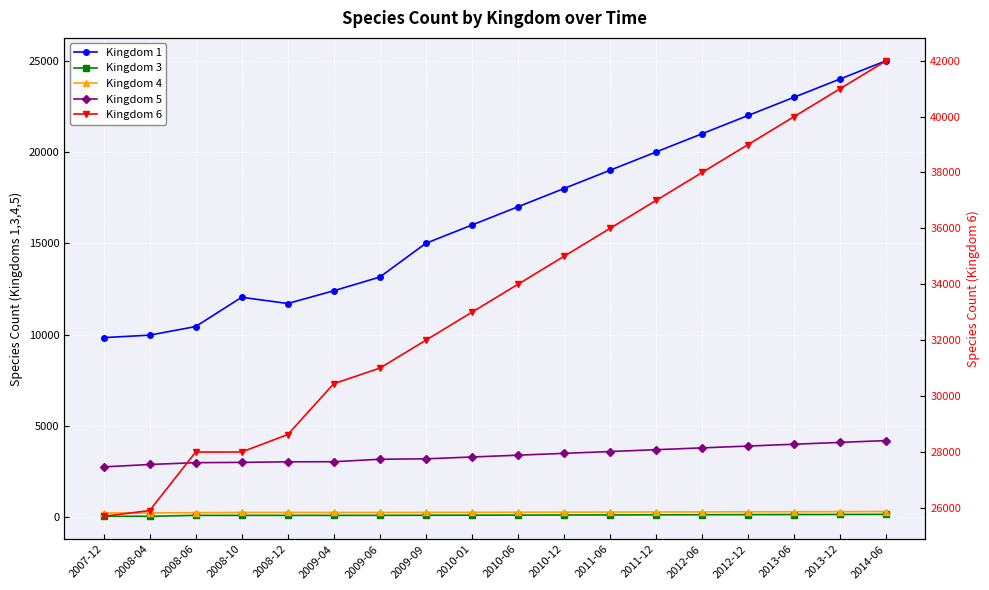

What is the spread (max minus min) of values at 2009-09?

31890